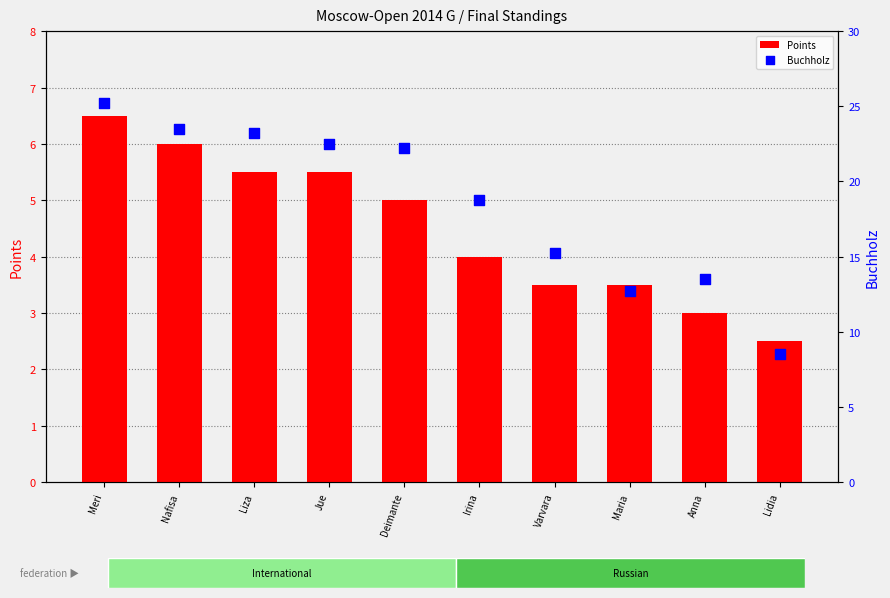

What are all the series names shown in the legend?

Points, Buchholz